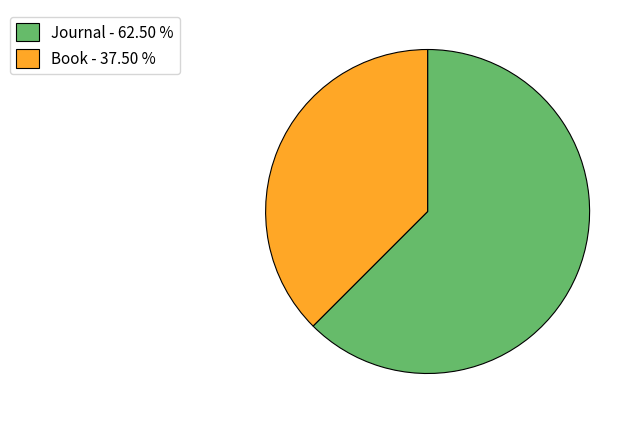

What is the largest slice in the pie chart?

Journal - 62.50 %